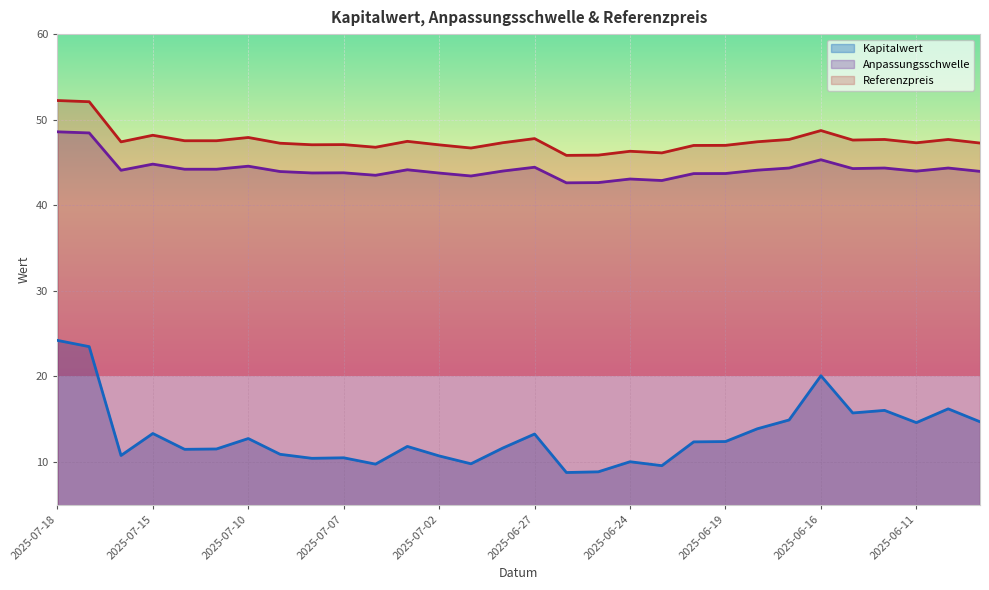

What is the sum of the Anpassungsschwelle values at 2025-07-11 and 2025-07-10?

88.8